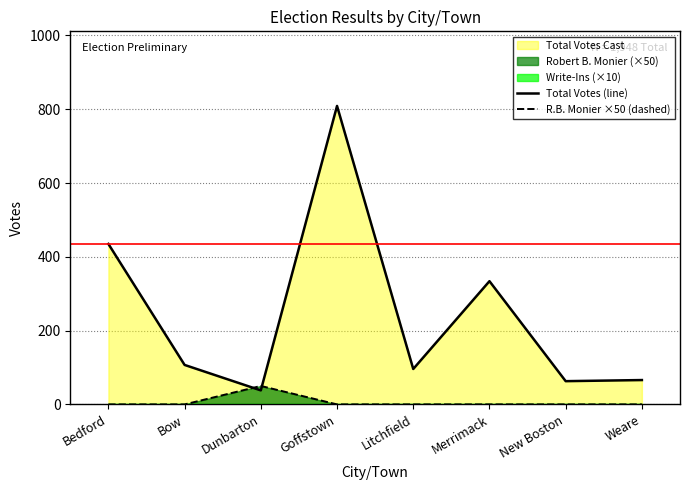

The value of Total Votes (line) at Litchfield is 51. True or false?

False